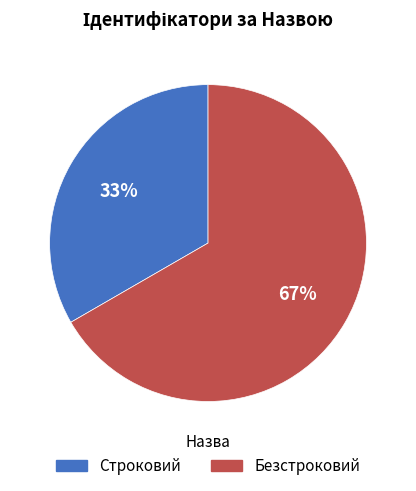

Does any single category account for the majority?

Yes